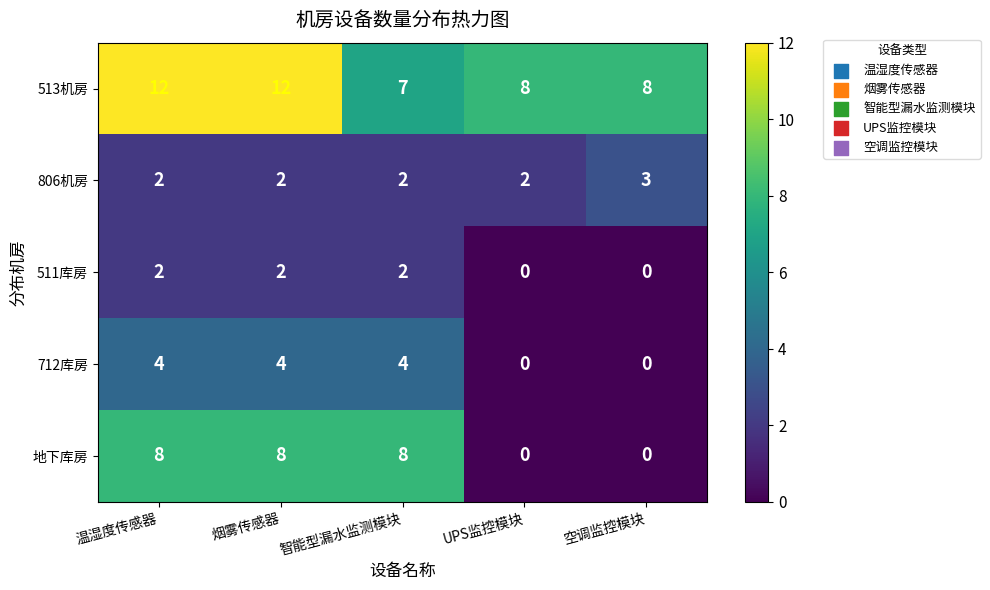

The value of 806机房 at 温湿度传感器 is 3. True or false?

False